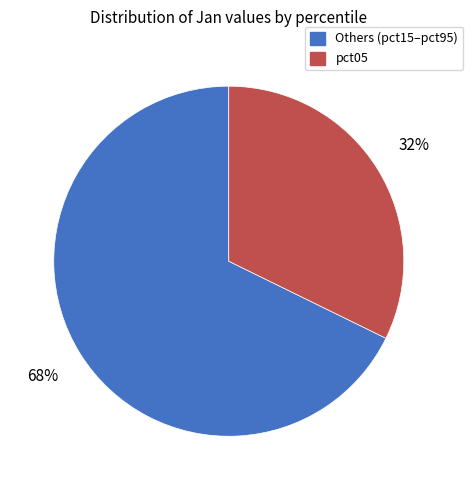

How many slices are in this pie chart?

2